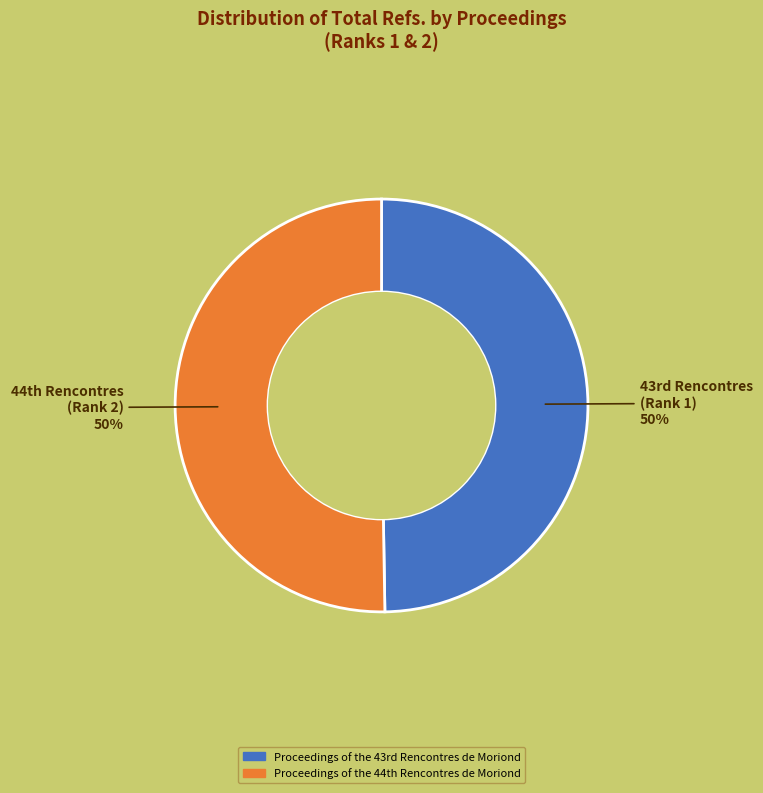

To the nearest percent, what is the average slice percentage?

50%